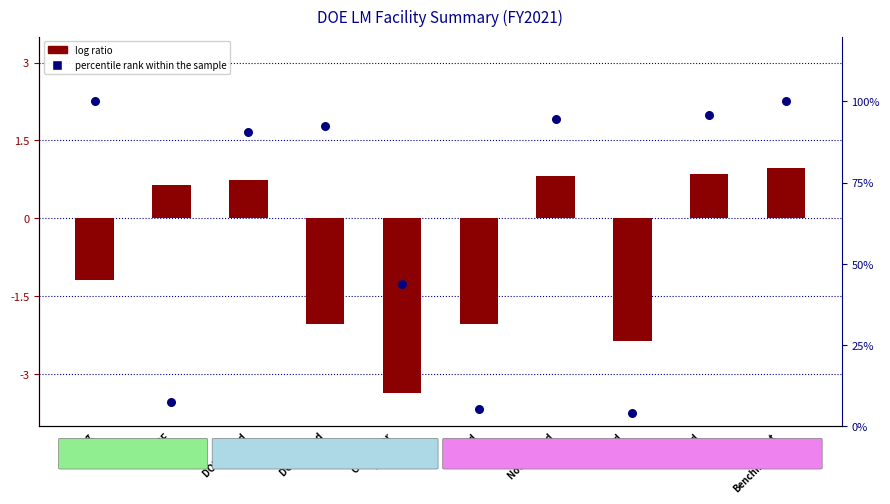

What are all the series names shown in the legend?

log ratio, percentile rank within the sample